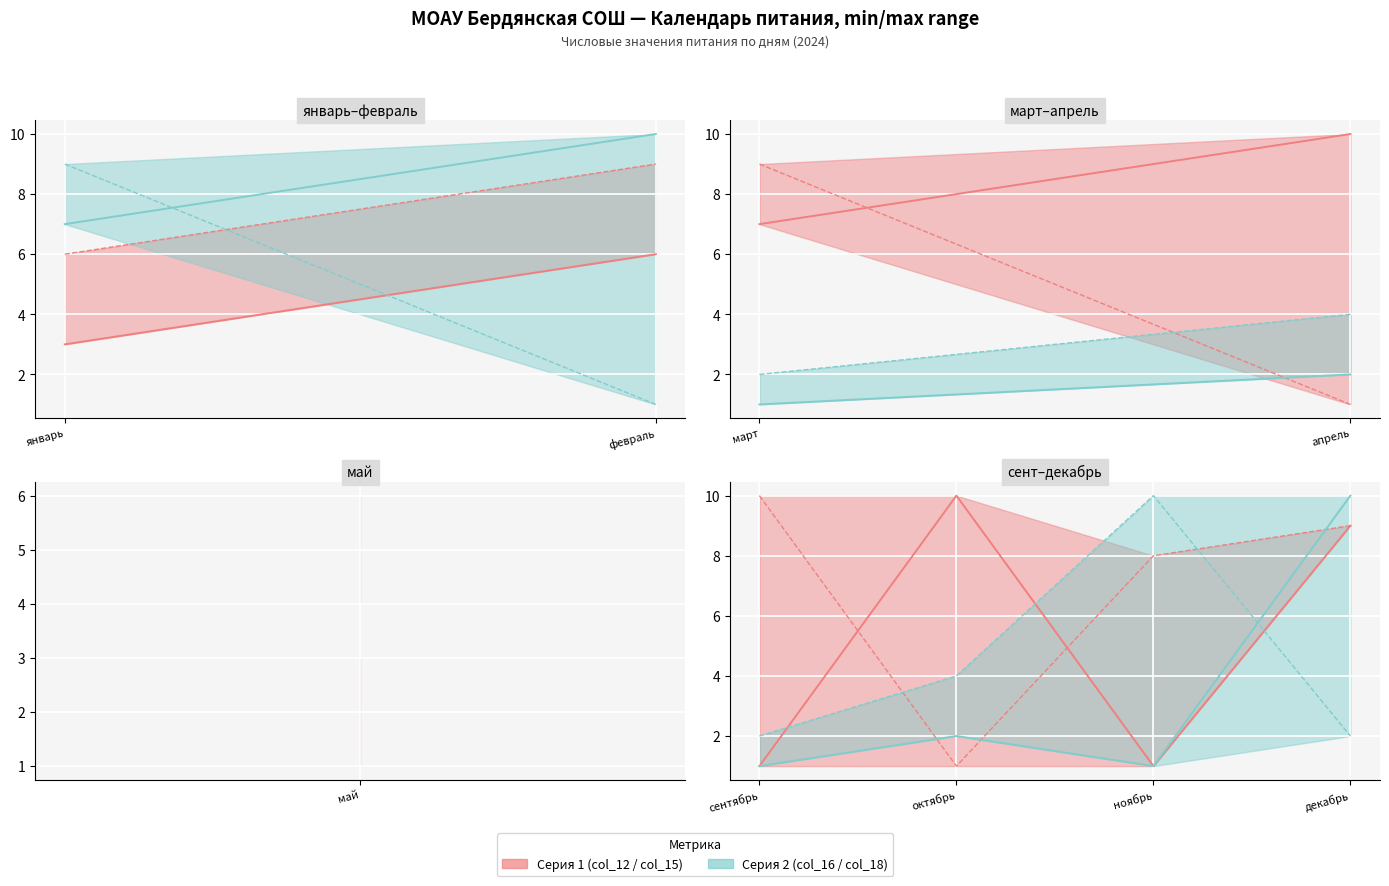

True or false: col_18 and col_16 intersect in this chart.

True